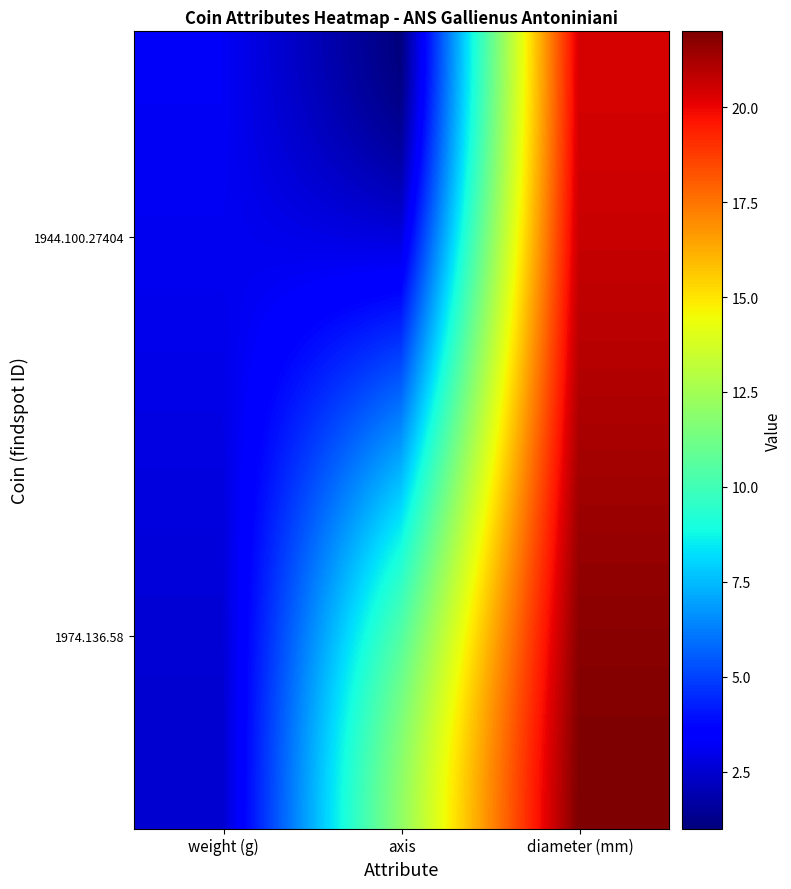

How many data points does each series have?

3